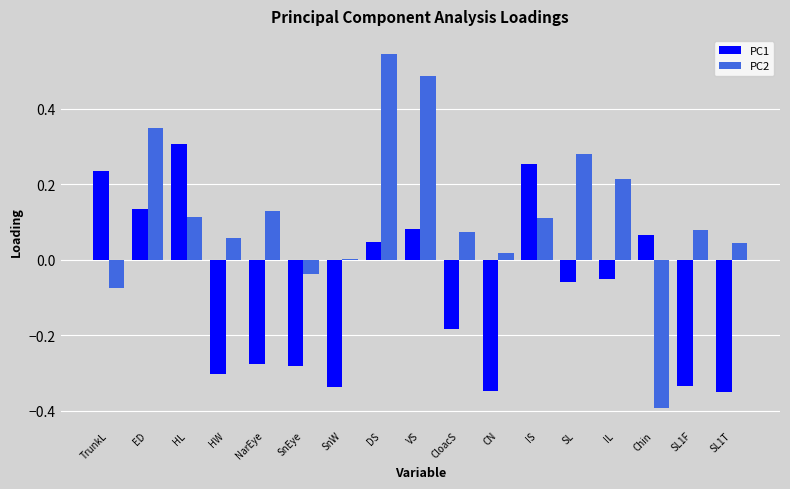

How many data points in PC1 are above 0?

7